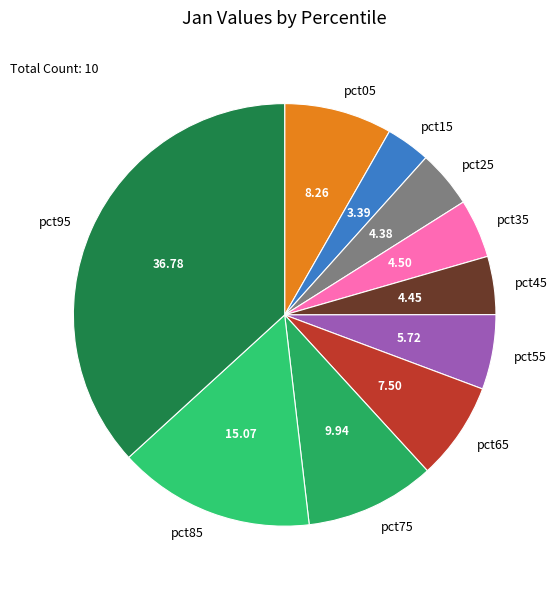

Which slice is the smallest?

pct15